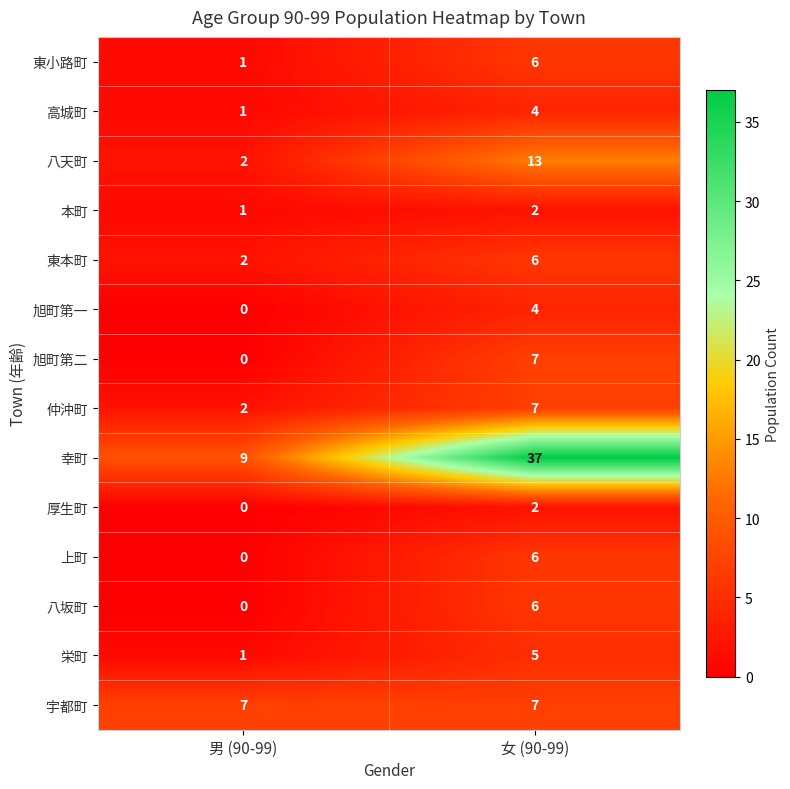

What is the difference between the highest and lowest values at 男 (90-99)?

9